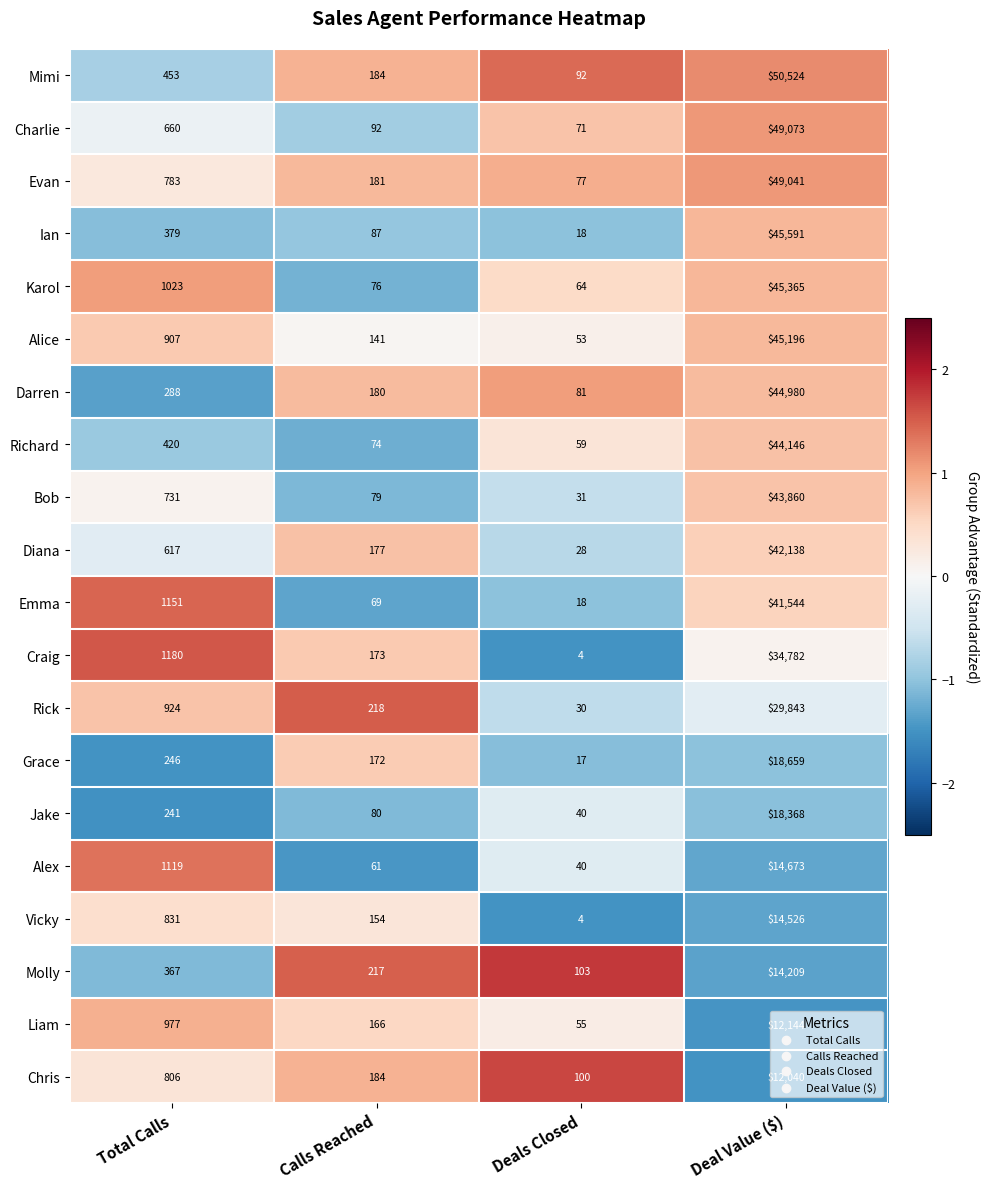

Which series has the largest range (max minus min)?

Mimi